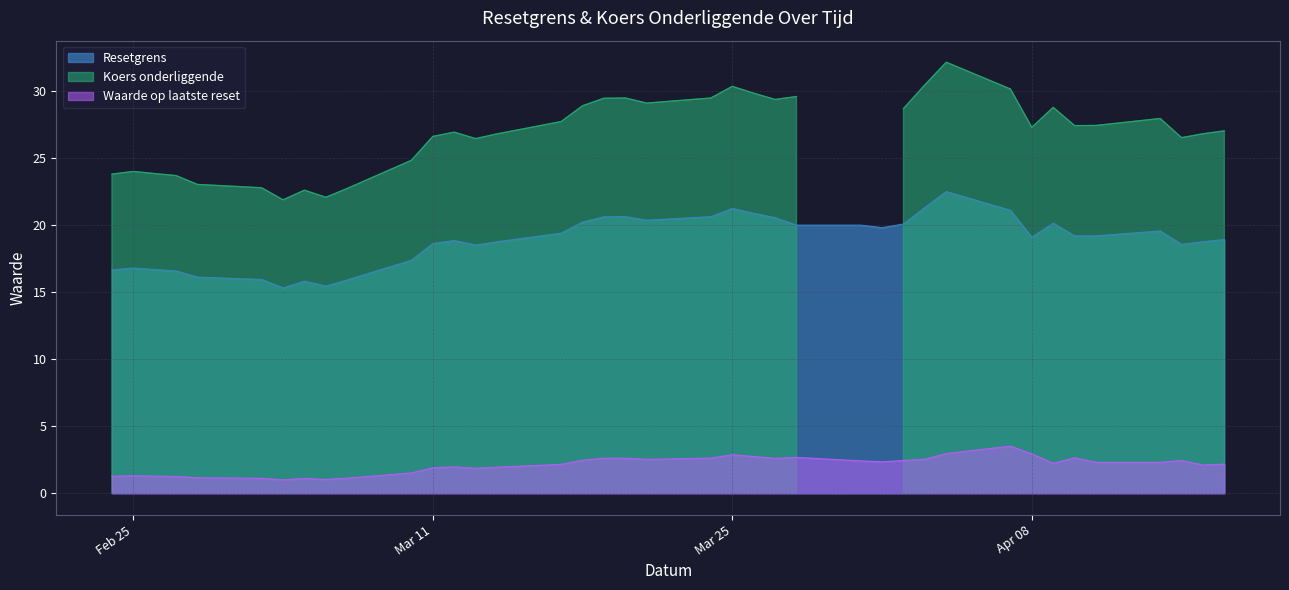

At which category does Resetgrens reach its first local valley?

2025-03-04